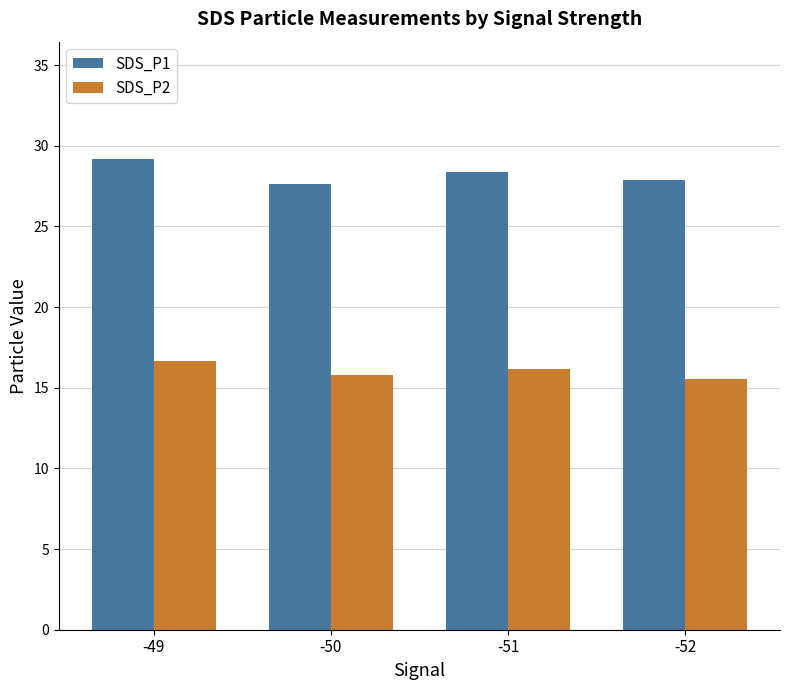

What are all the series names shown in the legend?

SDS_P1, SDS_P2